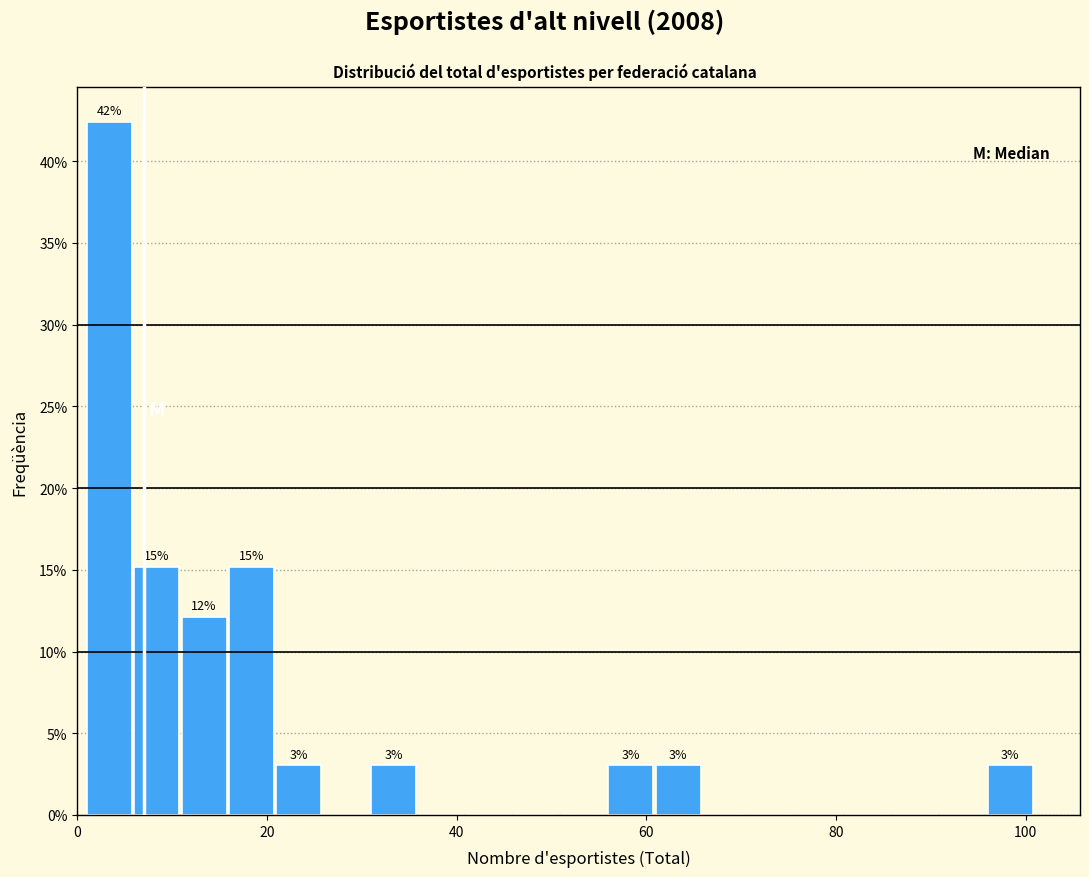

Read against the x-axis, roughly where is the centre of the tallest bar?

4